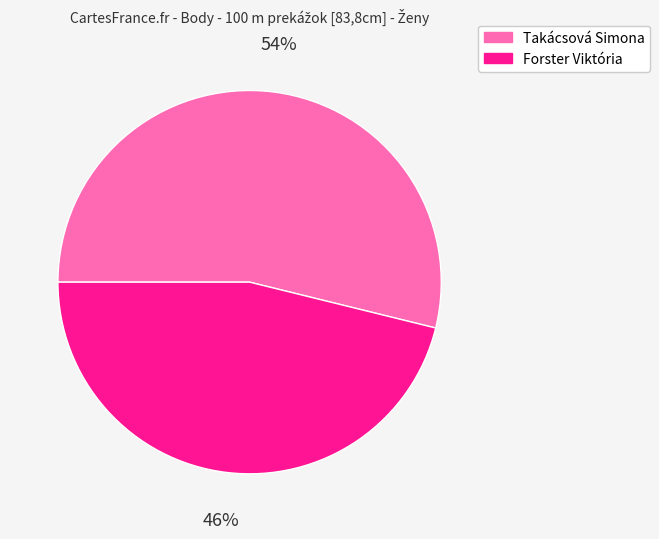

Do Takácsová Simona and Forster Viktória together represent more than half of the pie?

Yes